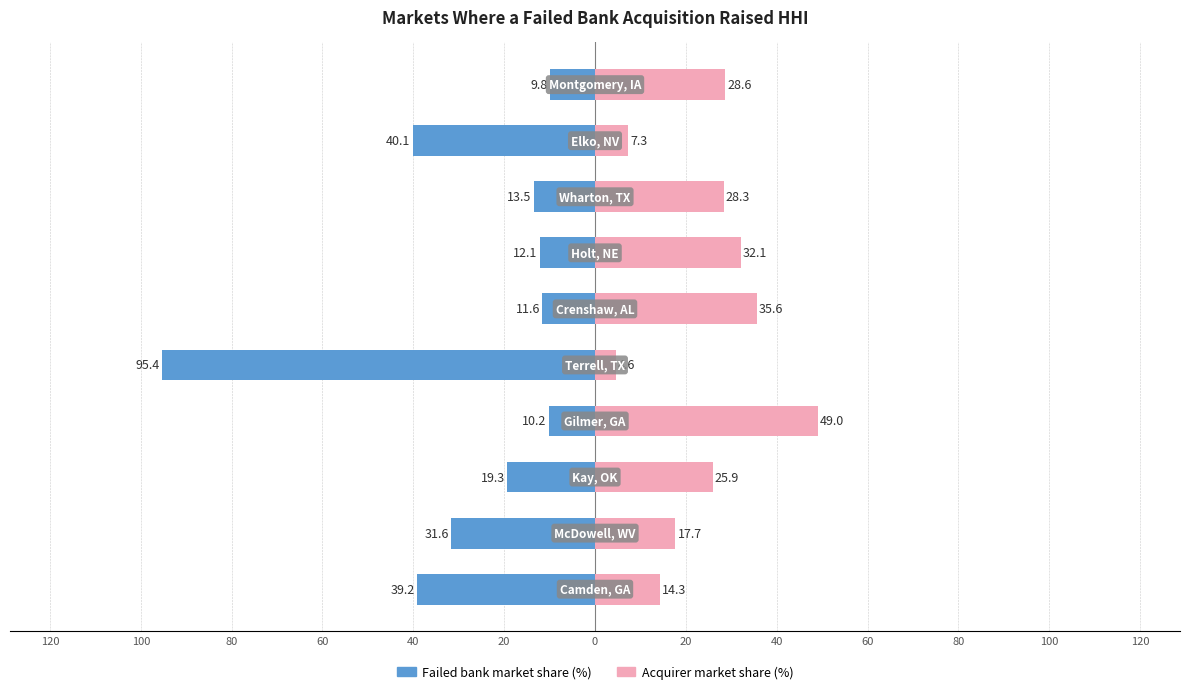

How many groups of bars are there?

10